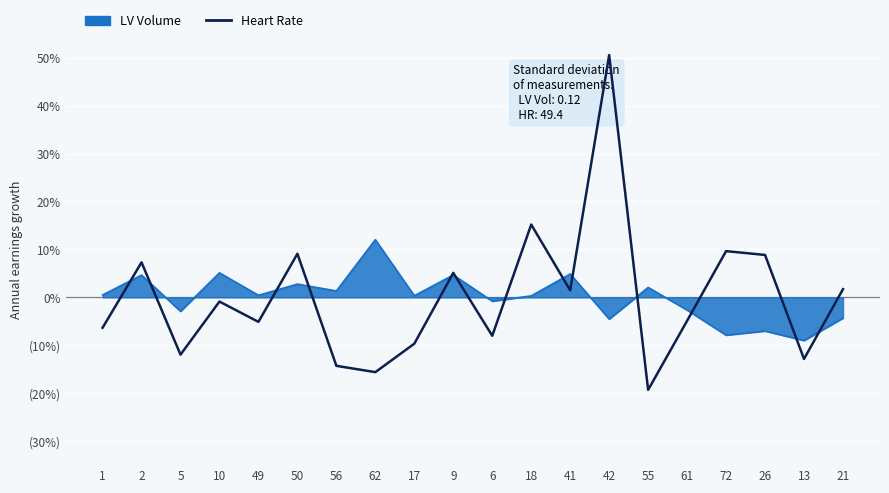

Does the chart have visible grid lines?

Yes